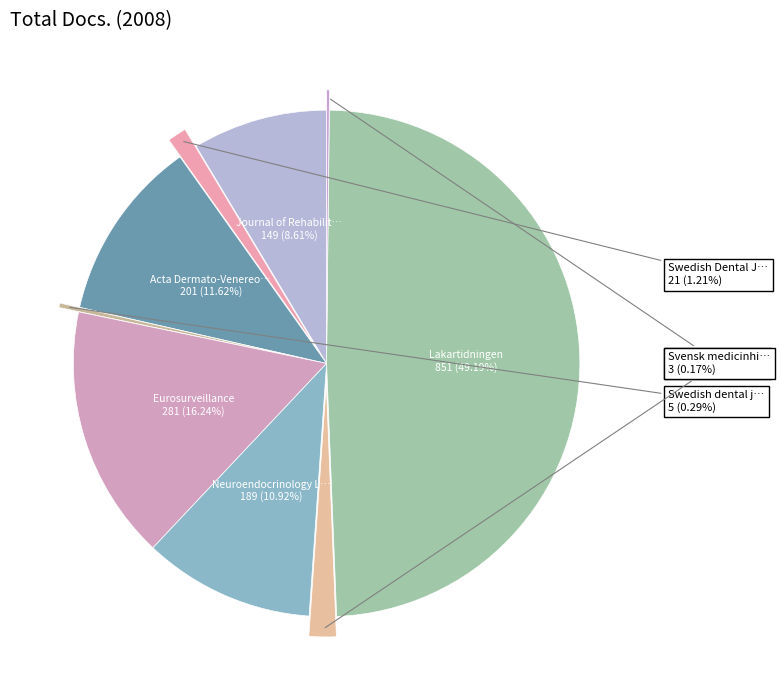

What is the largest slice in the pie chart?

Lakartidningen